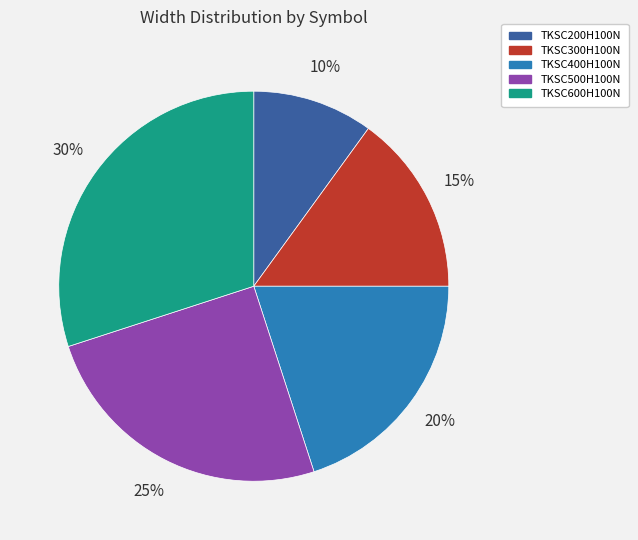

What is the ratio of the value at TKSC600H100N to the value at TKSC200H100N?

3.0